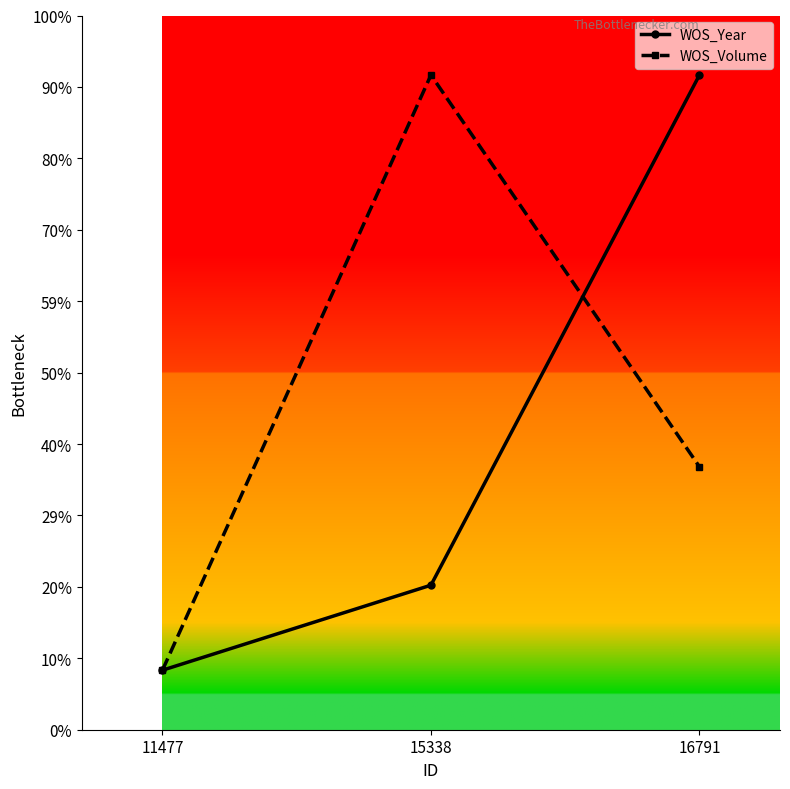

What are all the series names shown in the legend?

WOS_Year, WOS_Volume